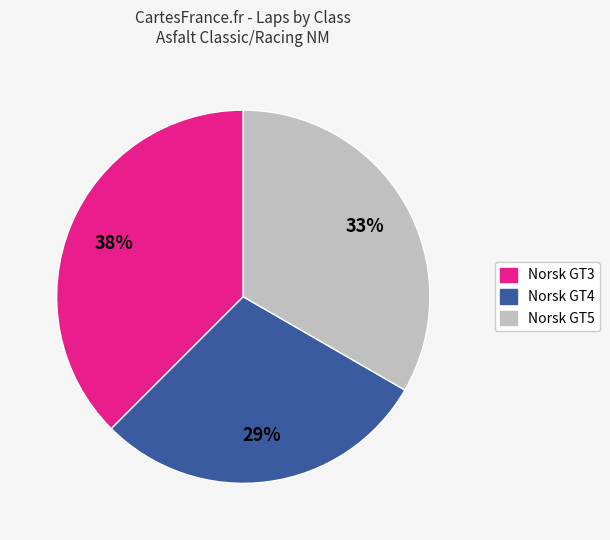

To the nearest percent, what portion does Norsk GT4 represent?

29%